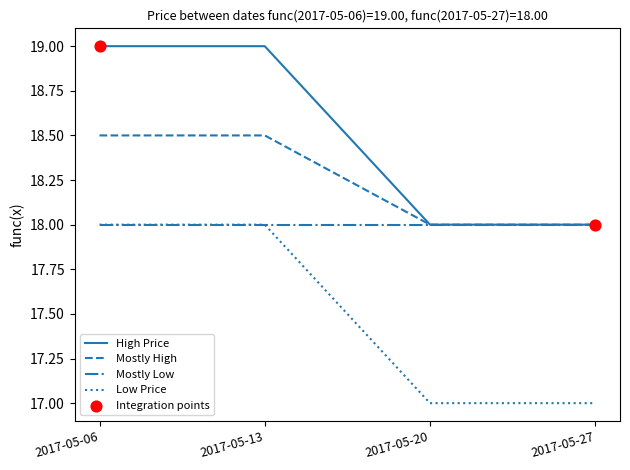

What is the difference between the highest and lowest values at 2017-05-06?

1.0